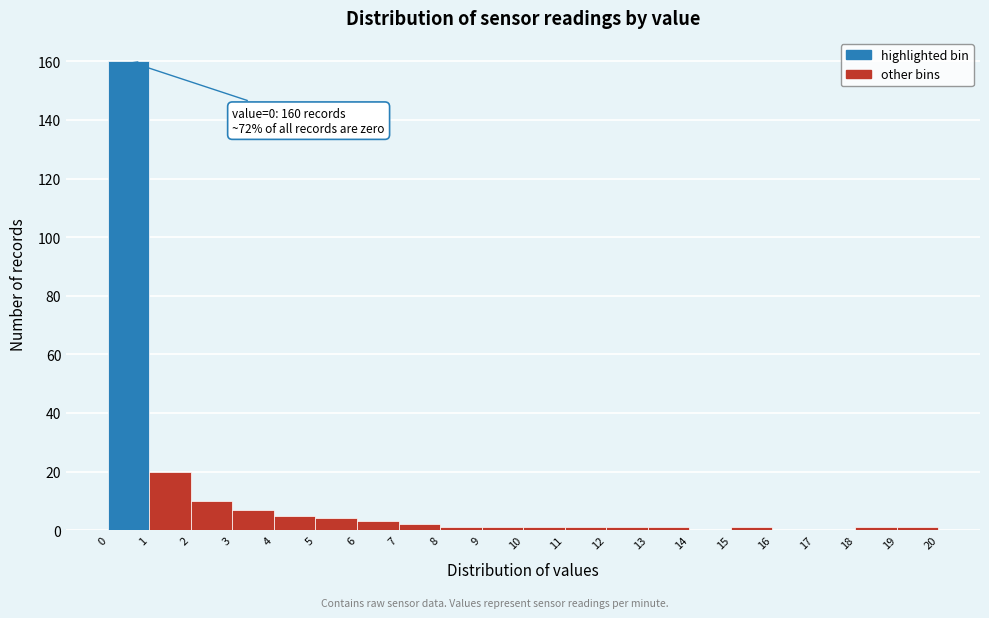

Which range on the x-axis has the tallest bar?

0 to 1